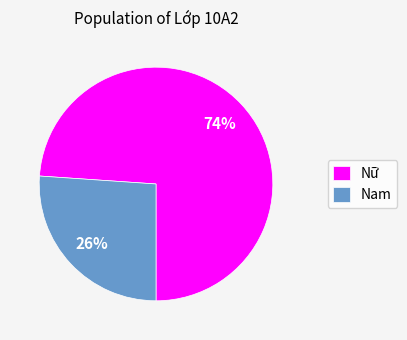

To the nearest percent, what is the difference between the largest and smallest slice percentages?

48%